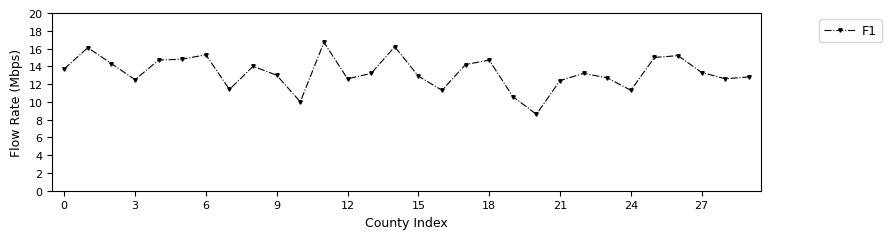

What is the value of the 14th point from the left?

13.2